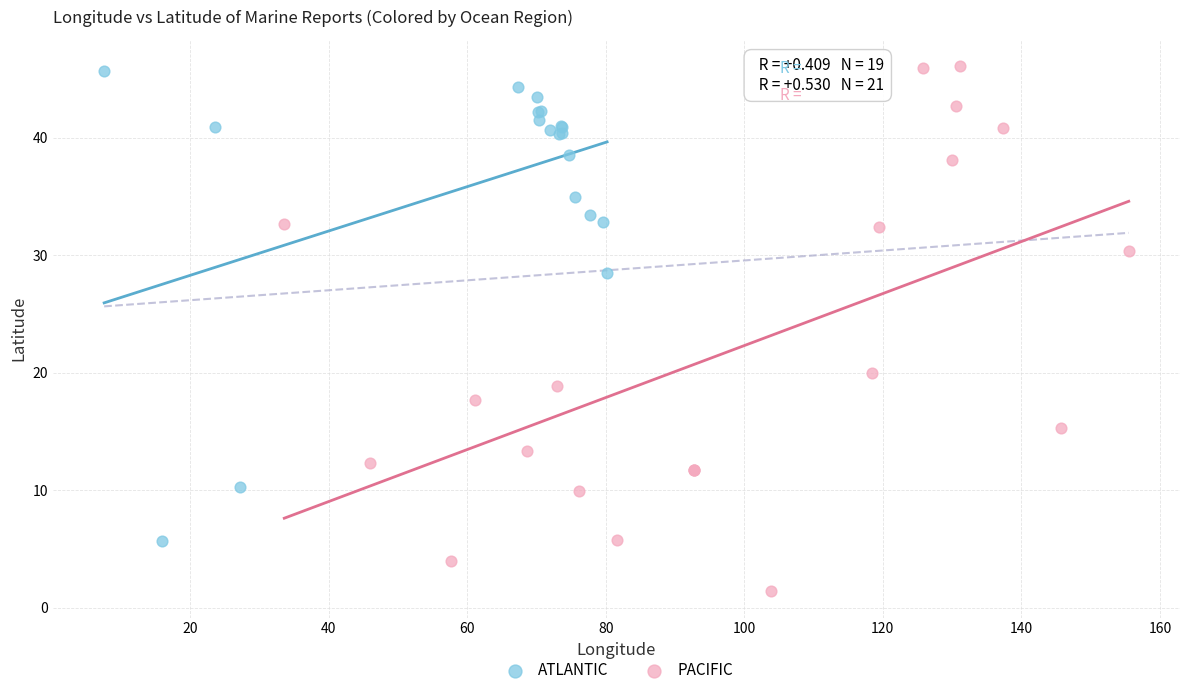

Which series has the largest Y range (max minus min)?

PACIFIC